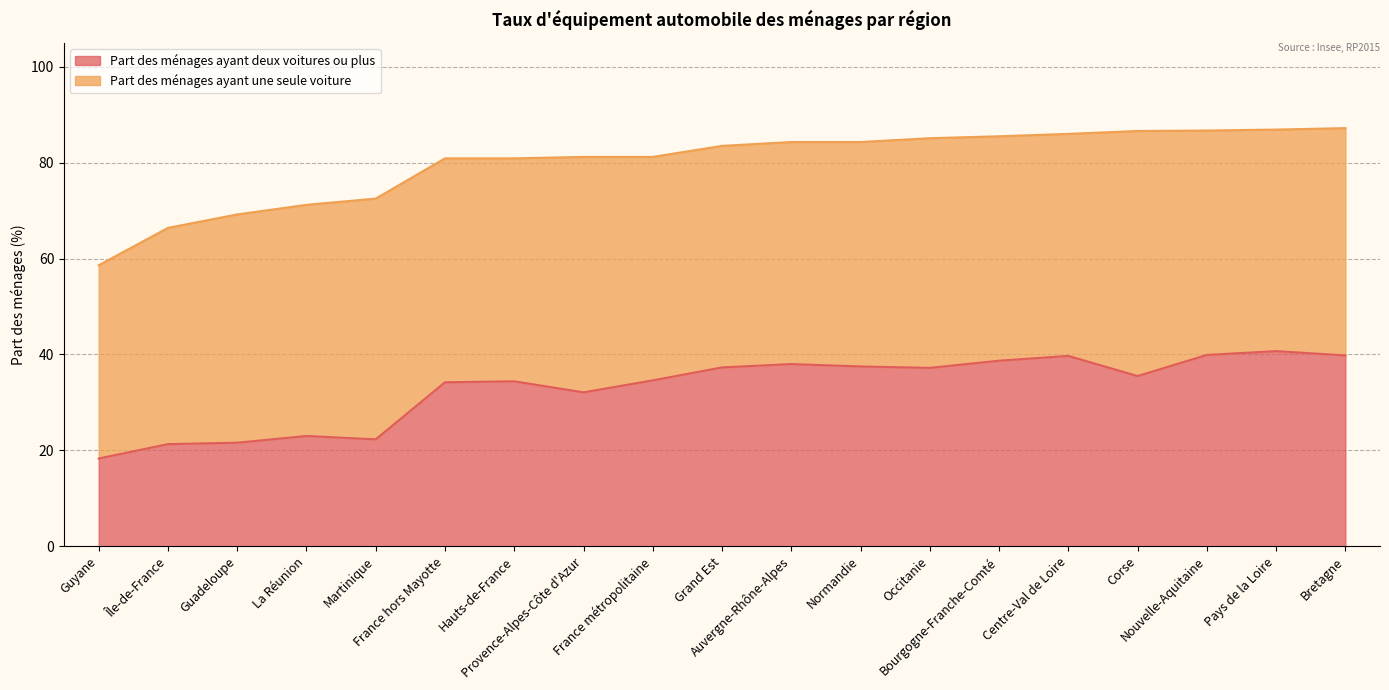

What is the sum of all values?

626.1